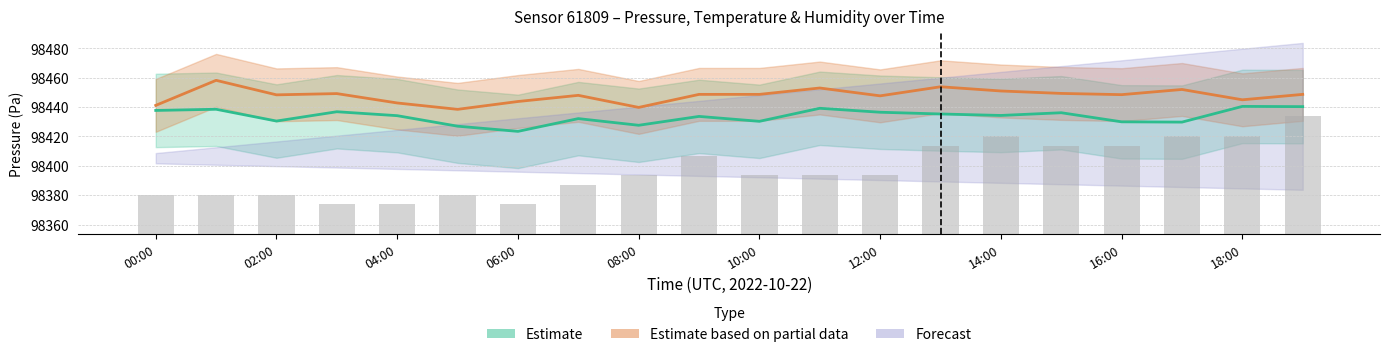

At which label does pressure_estimate reach its minimum?

06:00